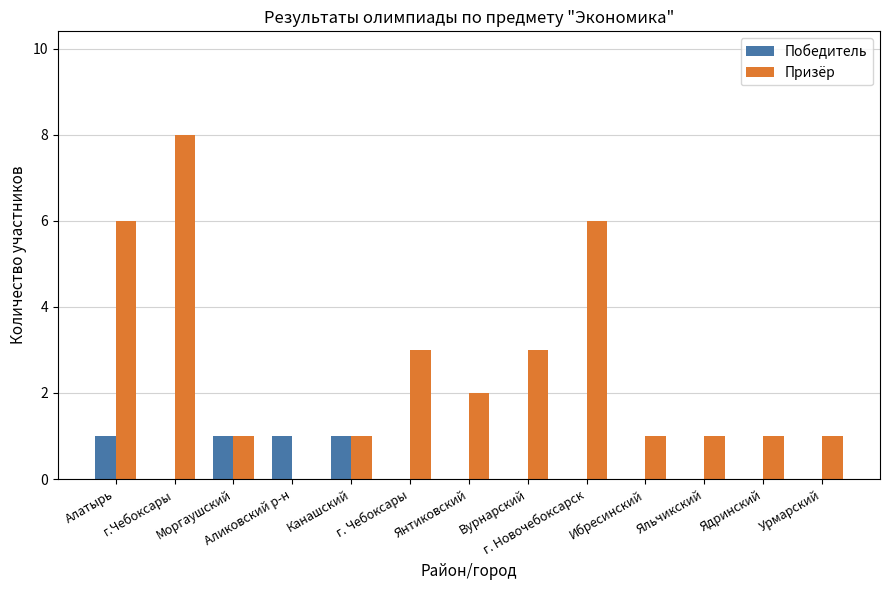

How many values in Призёр are above zero?

12